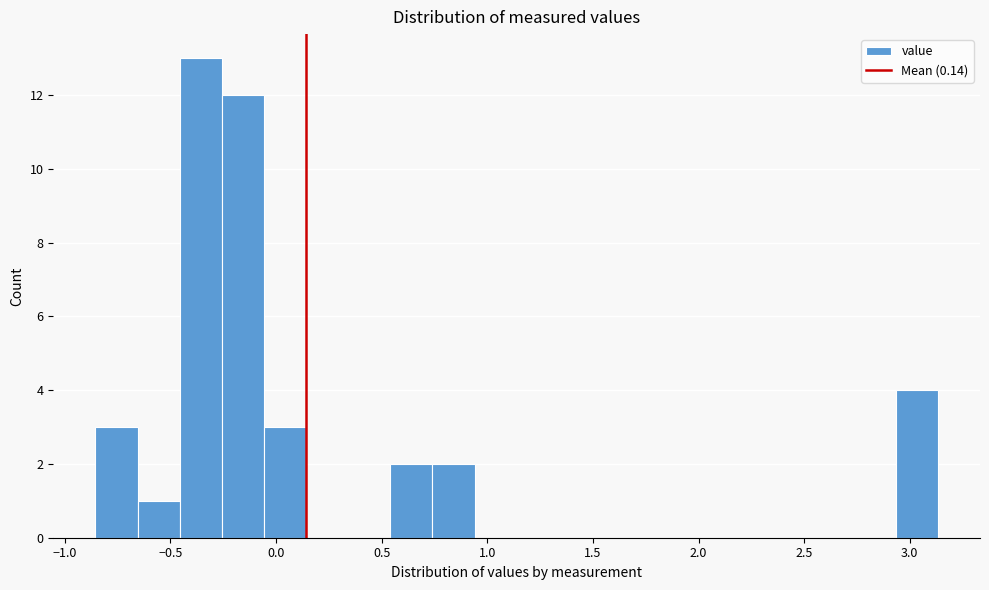

Around what value on the x-axis is the tallest bar? Give the approximate position of its centre, as read against the axis.

-0.35